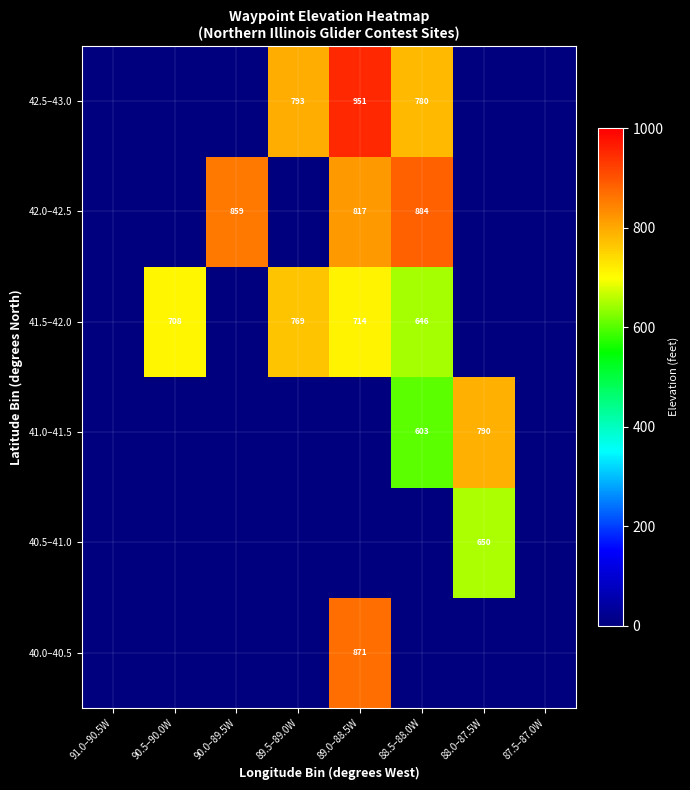

Is it true that 41.5–42.0 equals 646 at 88.5–88.0W?

True